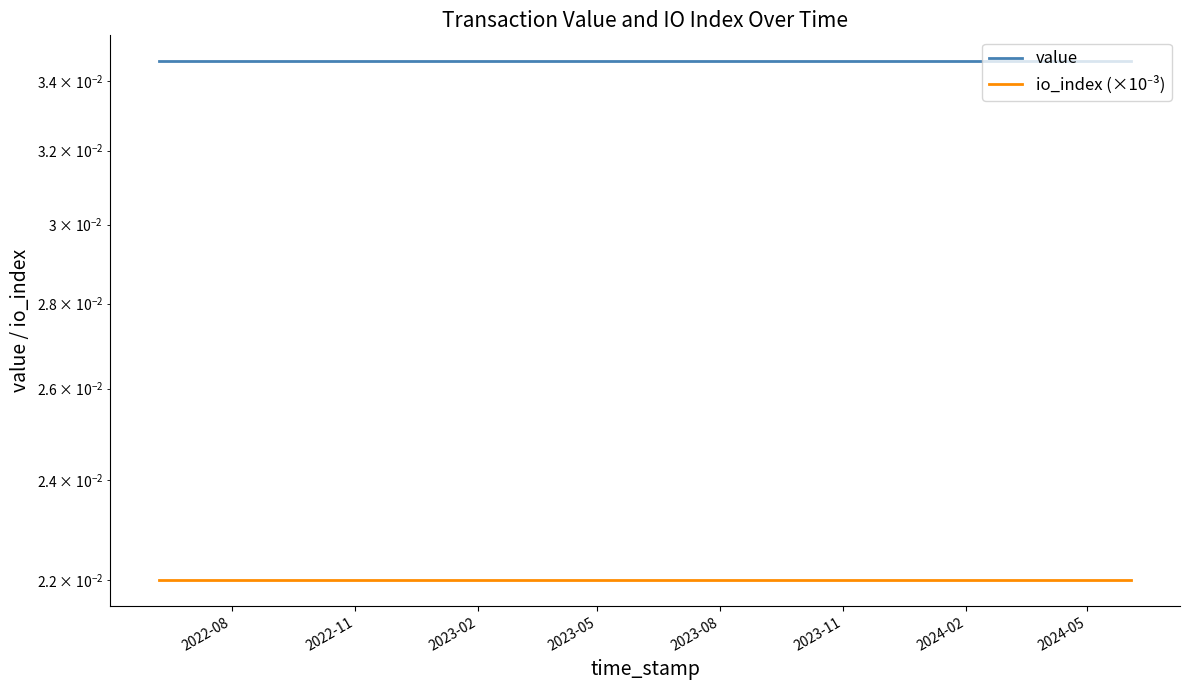

At which label is io_index (×10⁻³) closest to 0?

2022-08